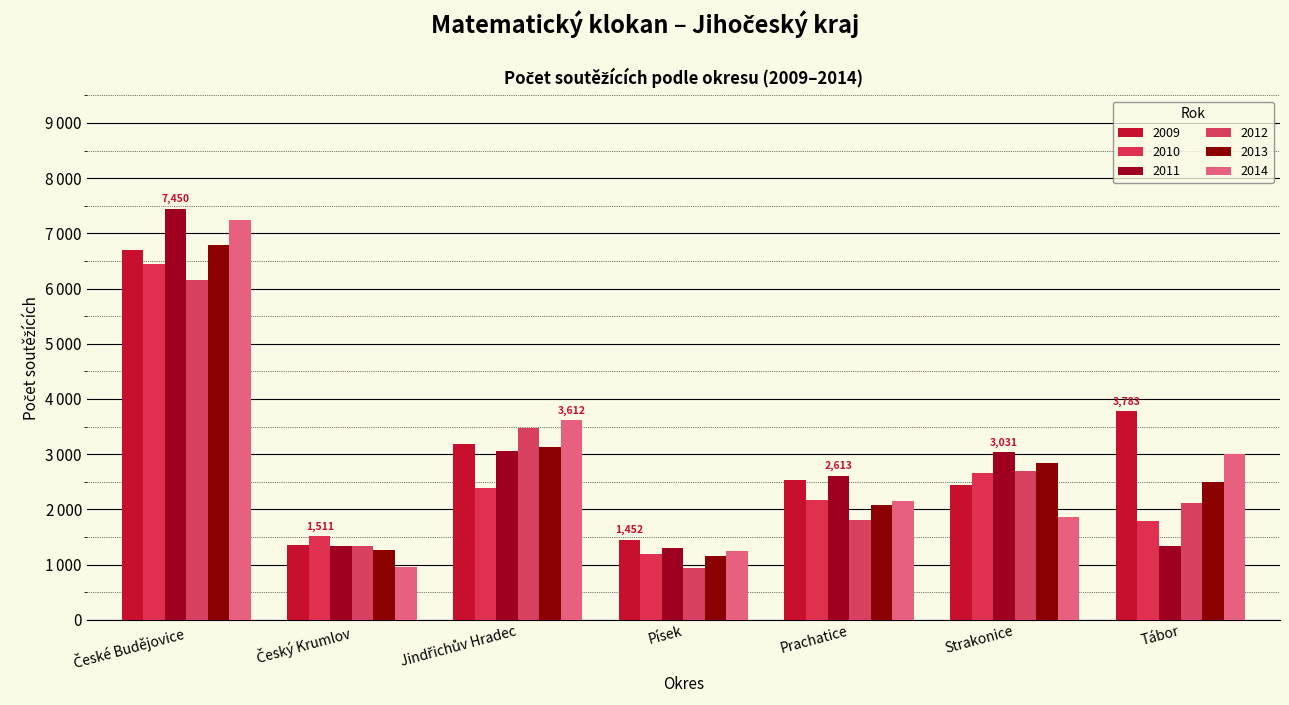

Where is 2014 nearest to the value 4099?

Jindřichův Hradec